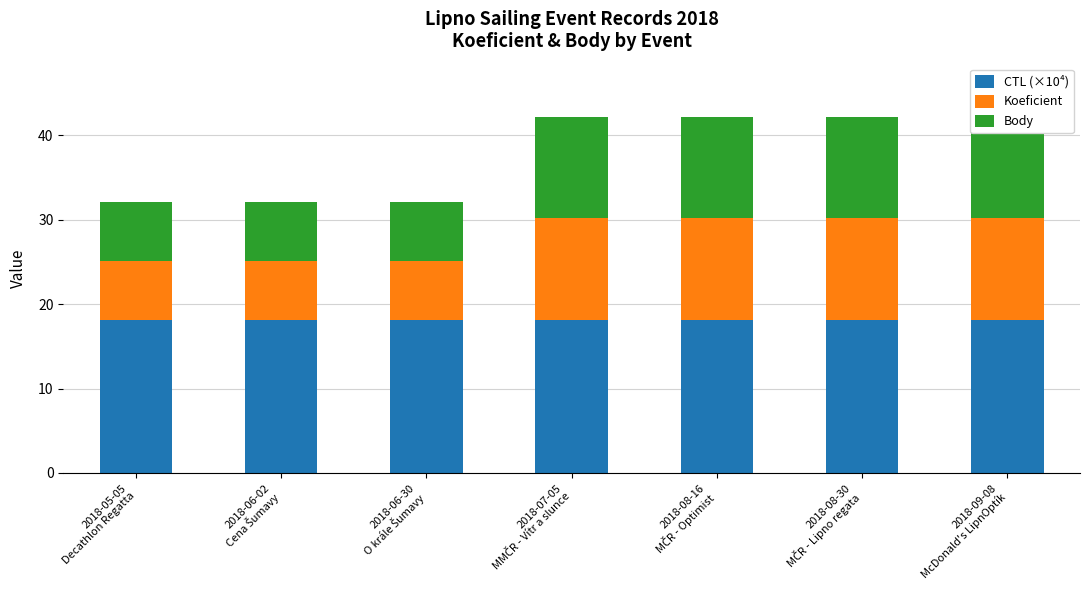

What is the label of the 5th bar from the right?

2018-06-30
O krále Šumavy